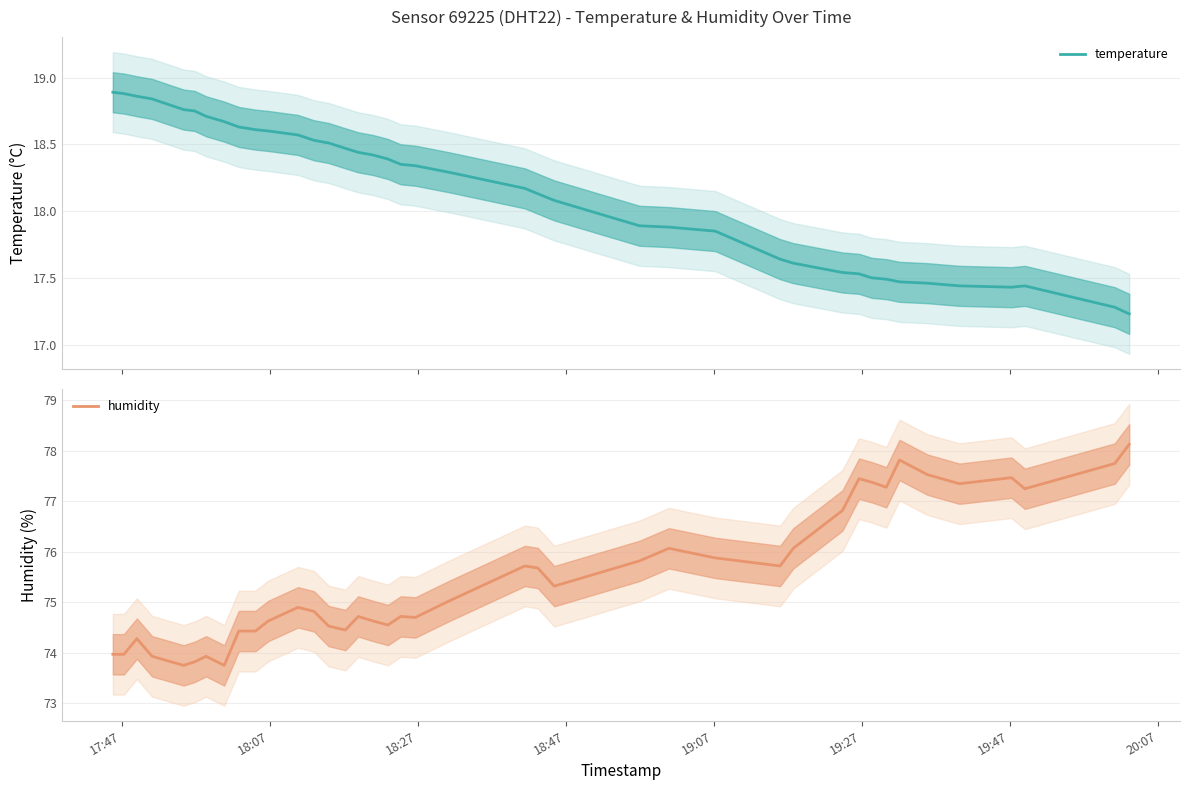

What is the minimum value for humidity?

73.8